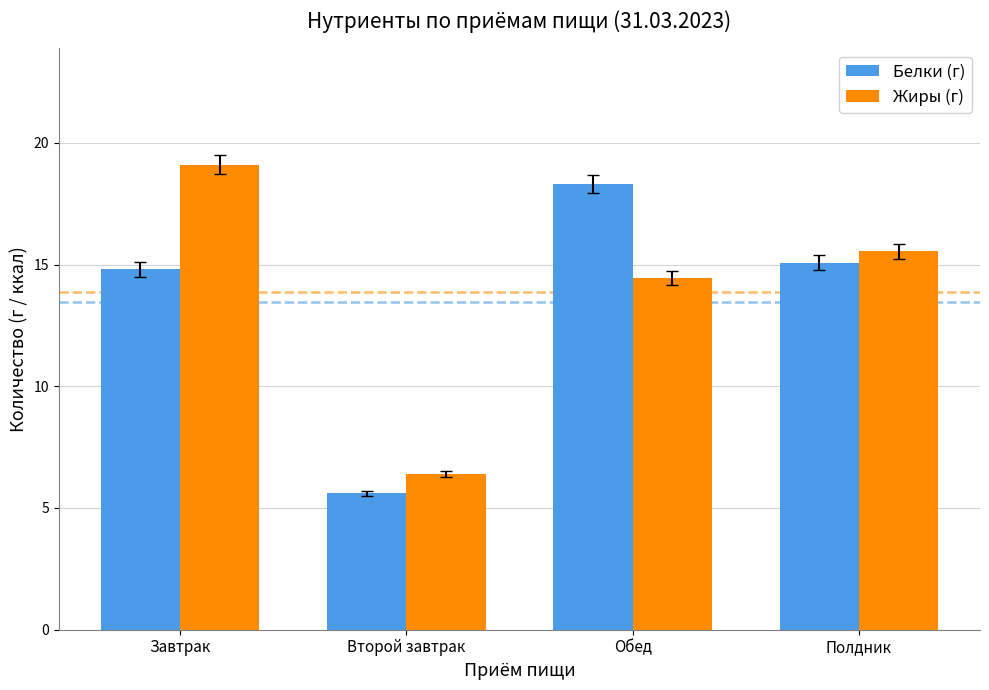

True or false: Жиры (г) has a value of 3.9 at Второй завтрак.

False